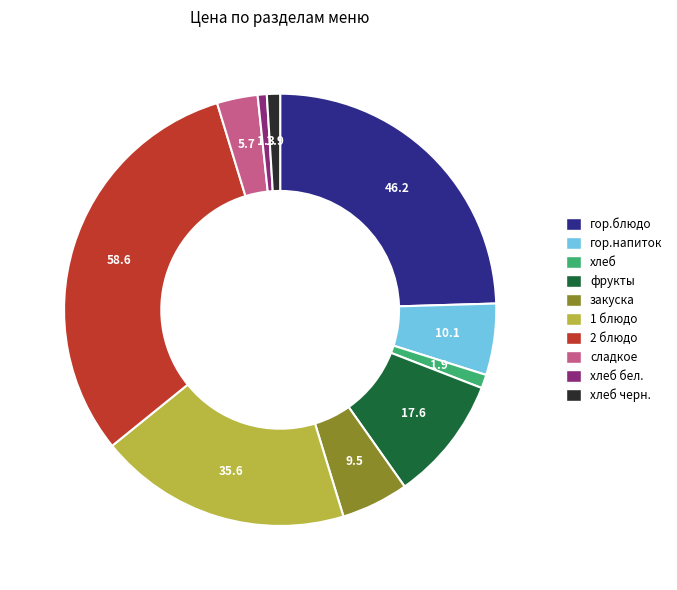

Is there any slice that represents more than half of the pie?

No